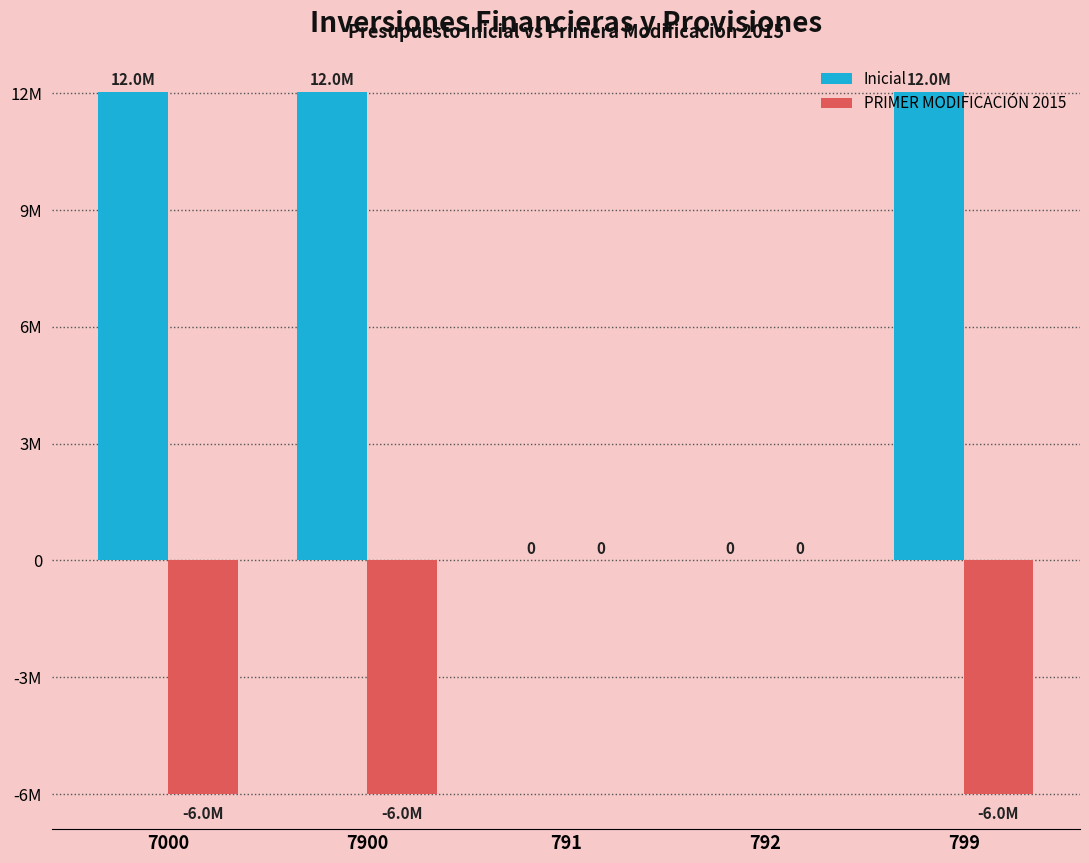

What is the difference between the second highest and minimum values in the Inicial series?

12030820.8